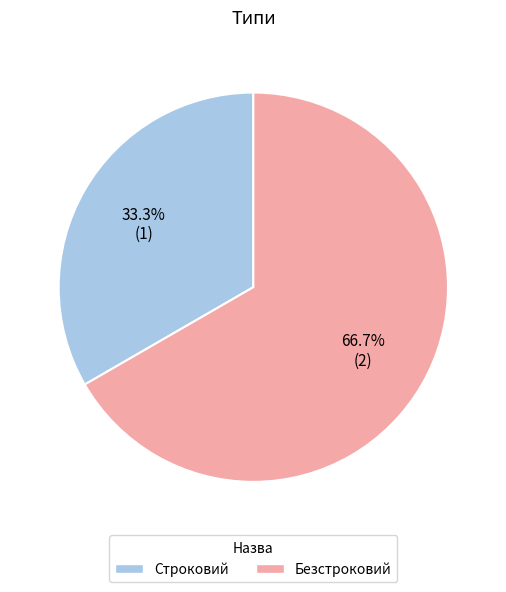

Rank the categories by value from lowest to highest.

Строковий, Безстроковий